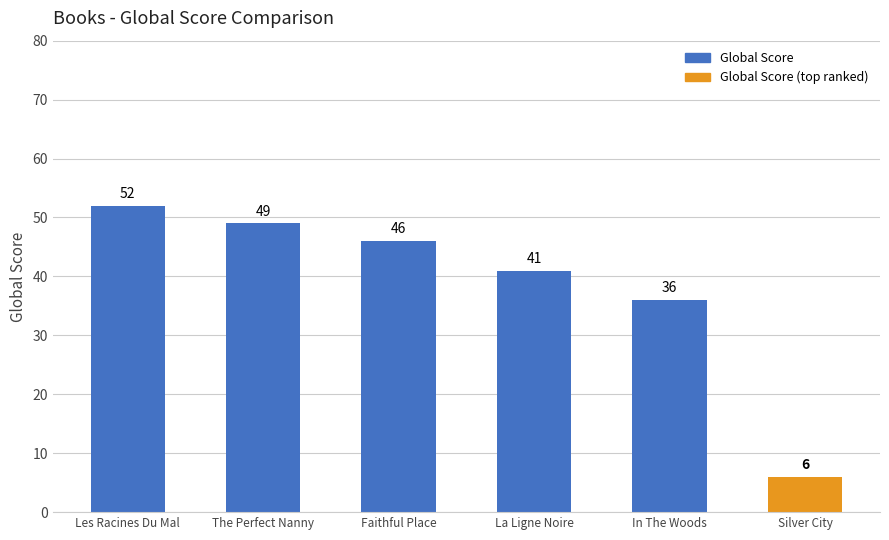

At which label is the value closest to 29?

In The Woods